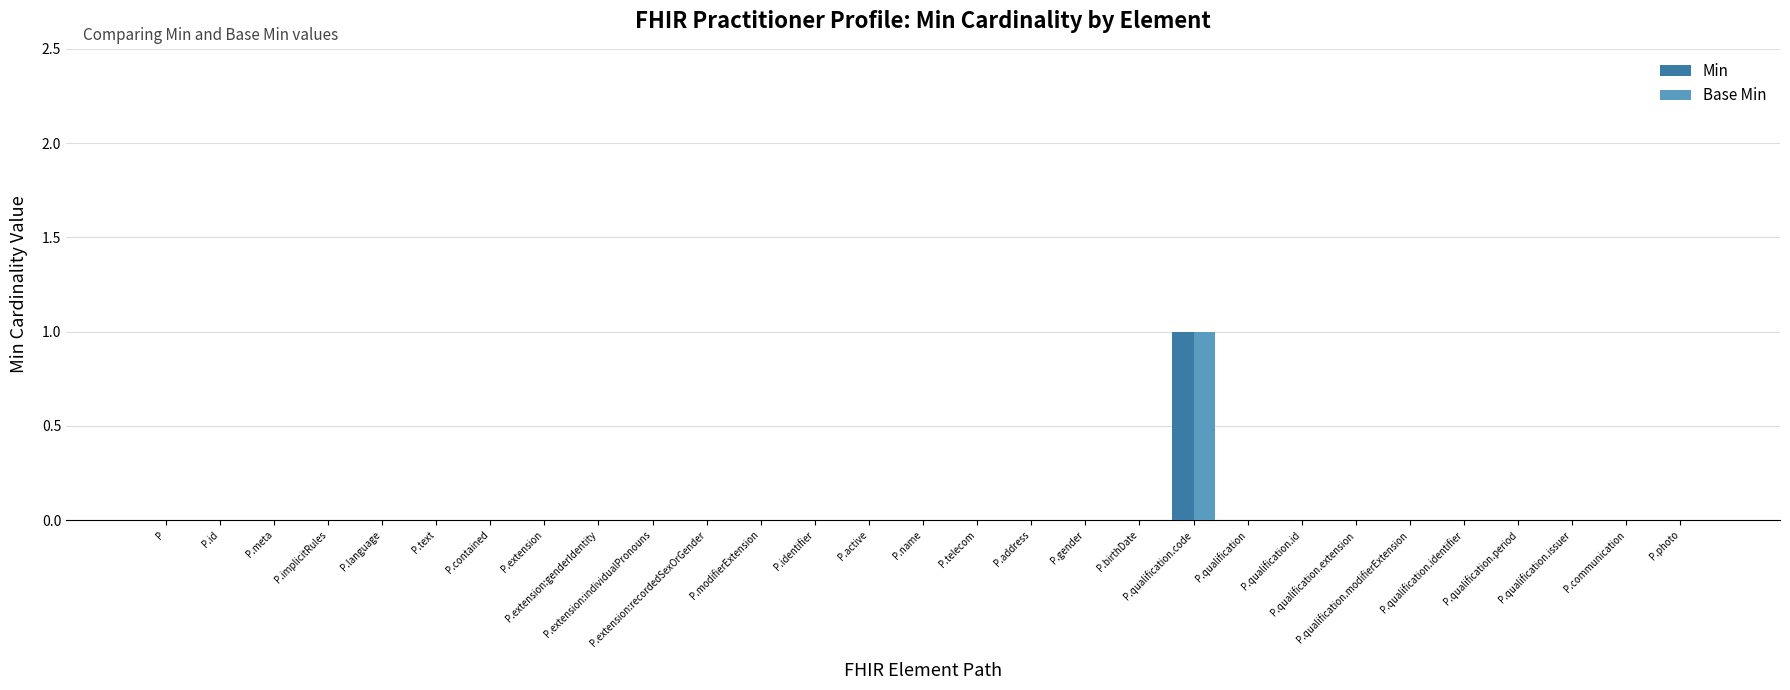

Which category has the lowest value across all series?

P